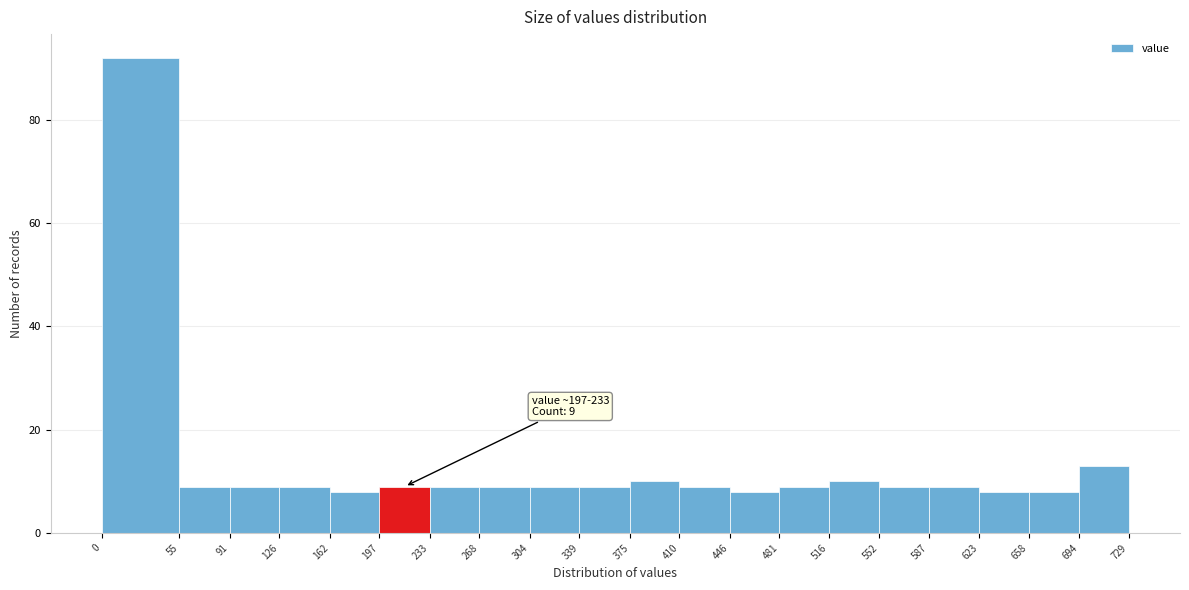

Which range on the x-axis has the tallest bar?

0 to 55